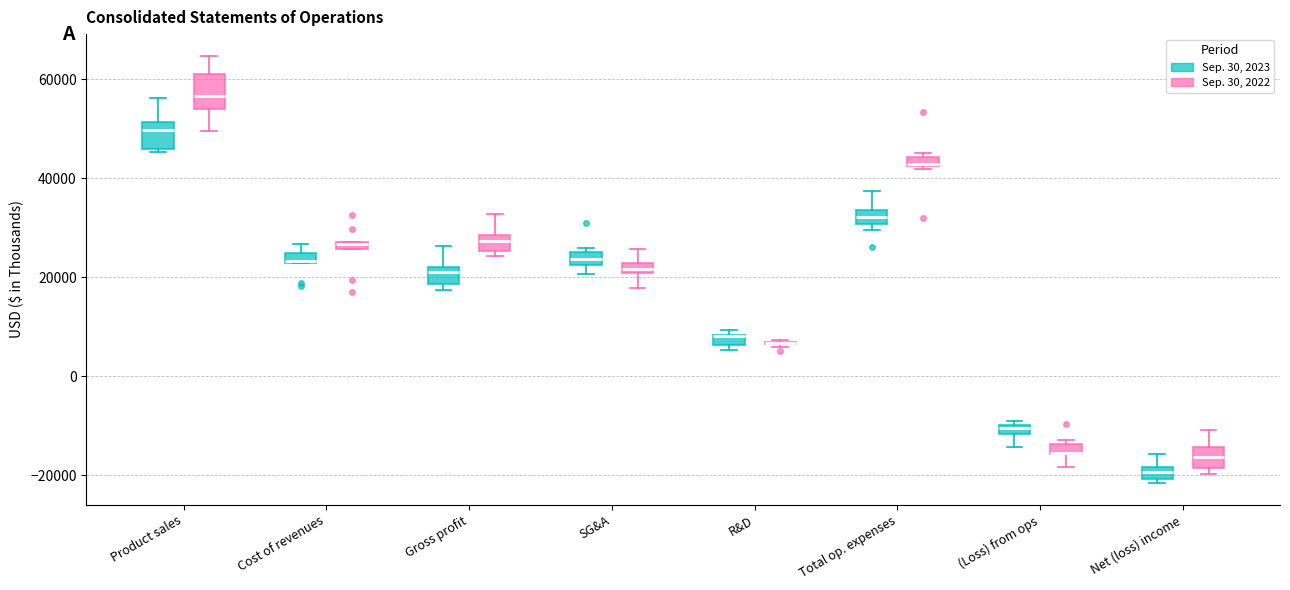

Where is the lower edge of the box for (Loss) from ops (Sep. 30, 2023) on the y-axis? The values are not printed on the chart, so give them approximately, as read against the axis.

-12000